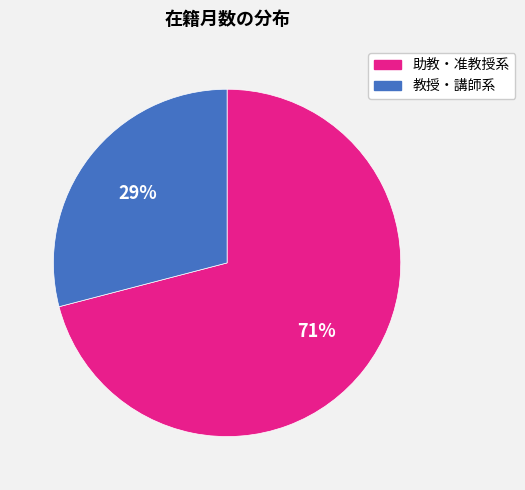

Does any single category account for the majority?

Yes